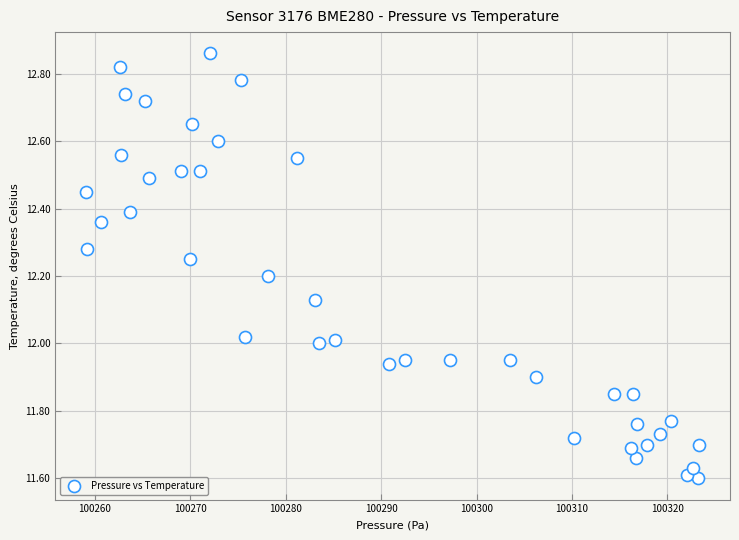

What is the range of Y values (max minus min)?

1.3